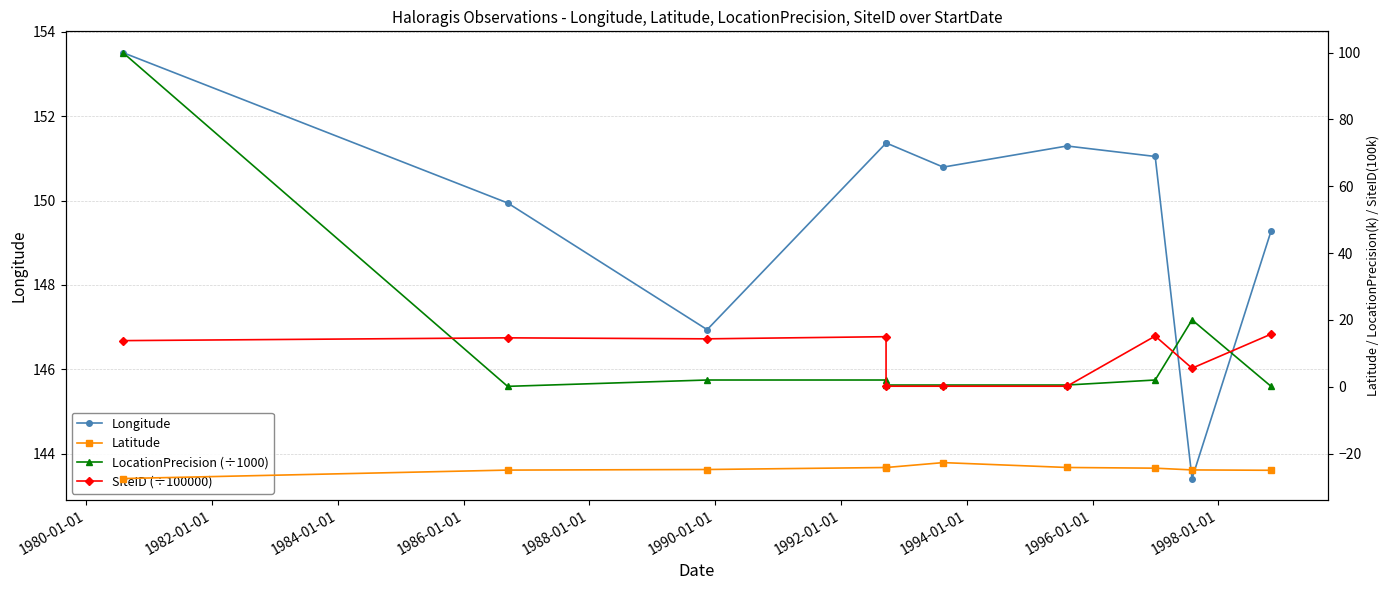

Reading right to left, transcribe all the data shown in this chart.

Longitude: 149.3	143.4	151.0	151.3	150.8	151.4	151.4	146.9	149.9	153.5
Latitude: -25.0	-24.9	-24.4	-24.2	-22.7	-24.2	-24.2	-24.8	-25.0	-27.5
LocationPrecision (÷1000): 0.1	20.0	2.0	0.5	0.5	0.5	2.0	2.0	0.1	100.0
SiteID (÷100000): 15.7	5.5	15.2	0.1	0.1	0.1	15.0	14.3	14.6	13.8